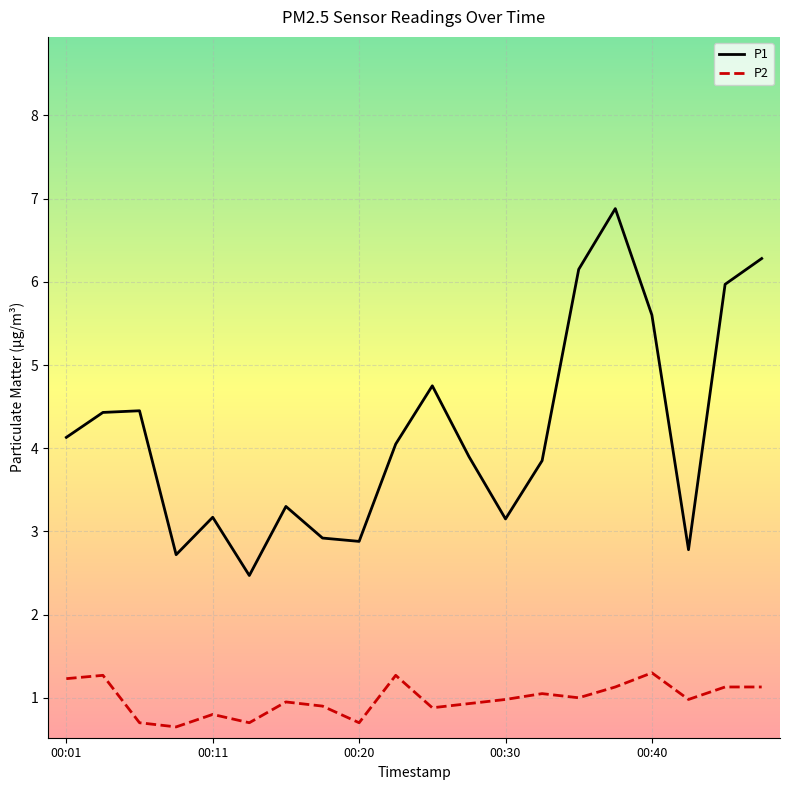

Rank the series by their maximum value, from highest to lowest.

P1, P2